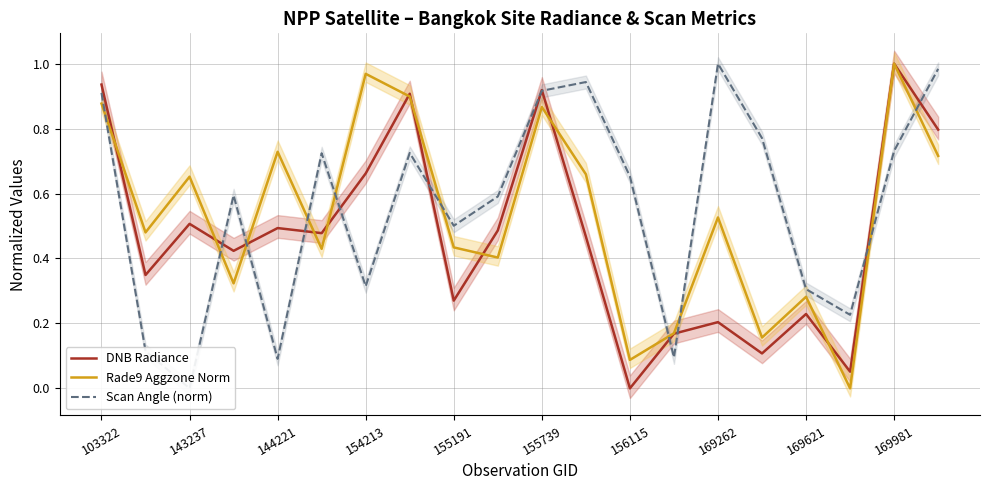

How many interior local peaks does the Rade9 Aggzone Norm series have?

7